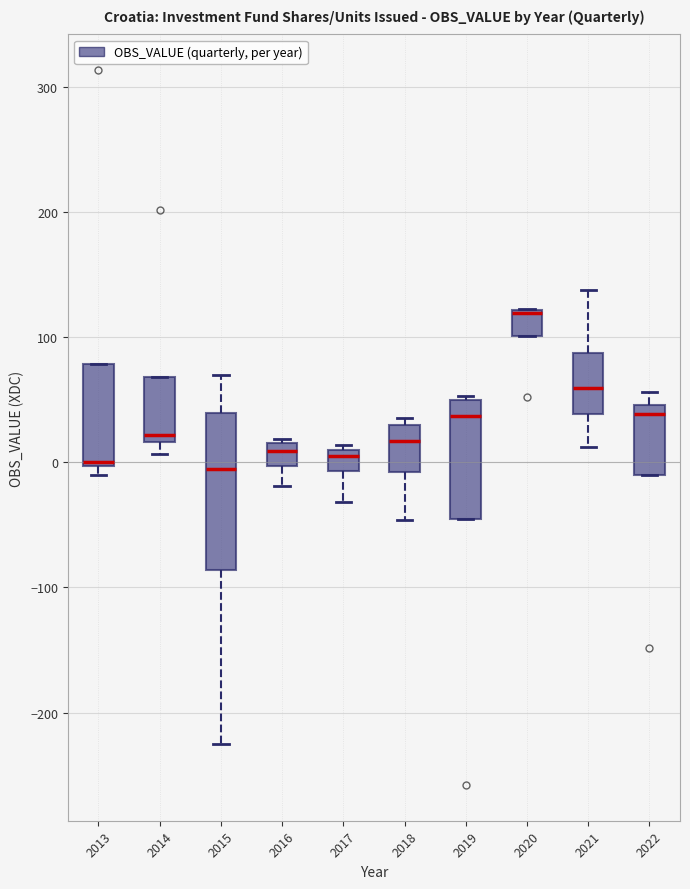

Which box is the tallest, from its lower edge to its upper edge?

2015